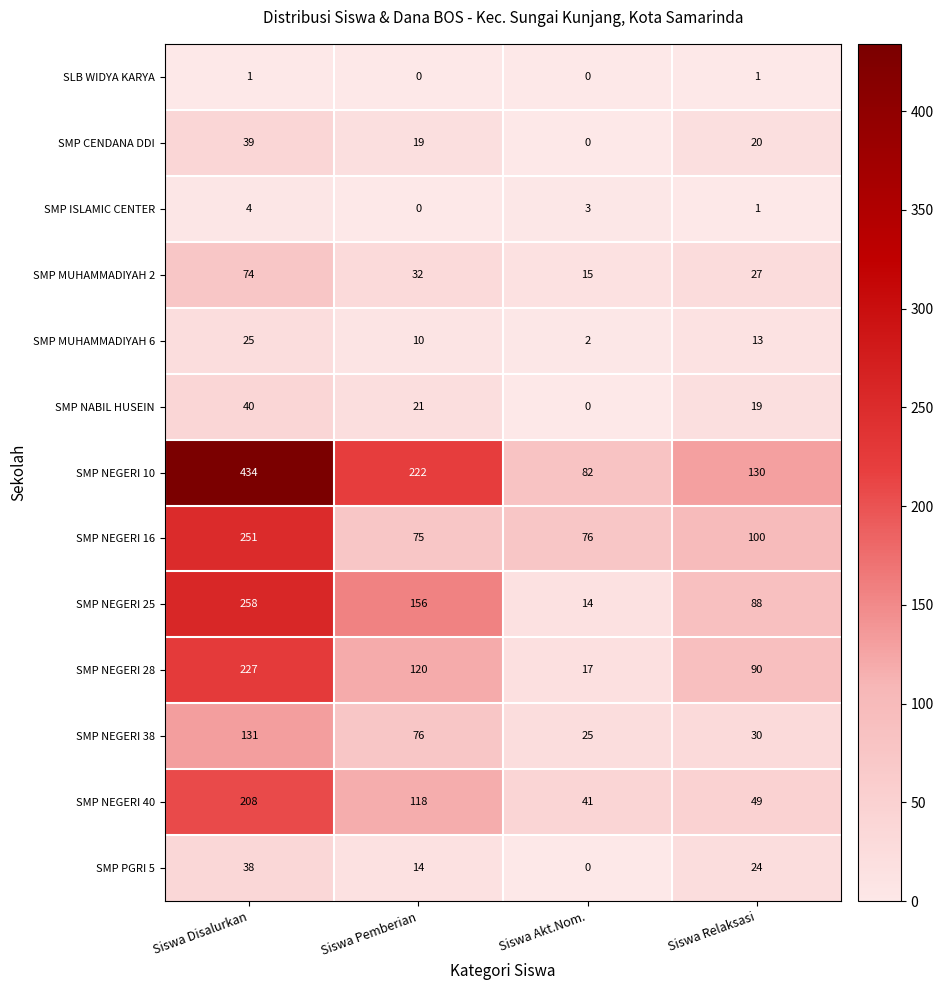

What is the total value across all series at Siswa Relaksasi?

592